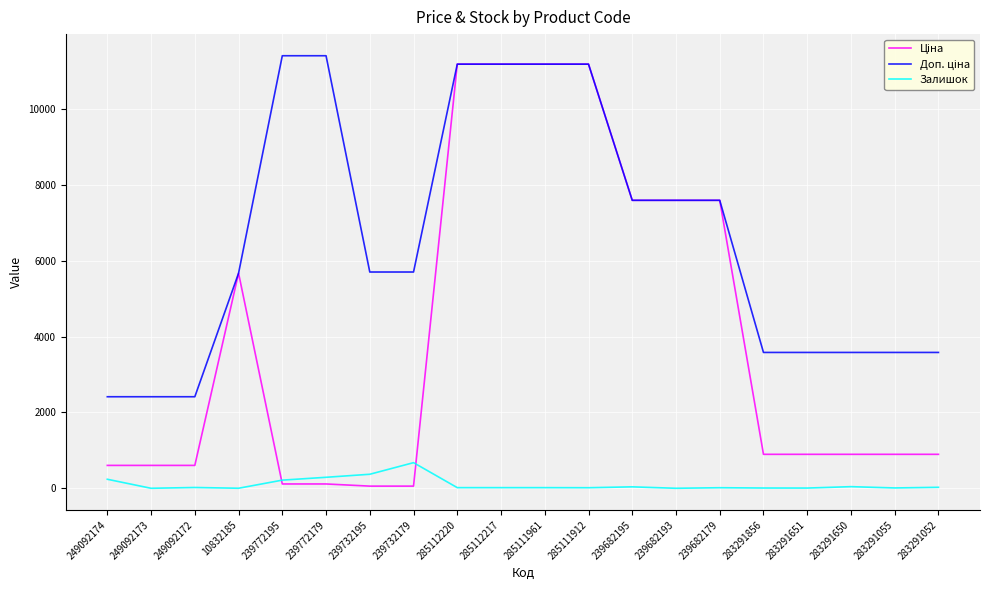

How many categories are shown in the chart?

20